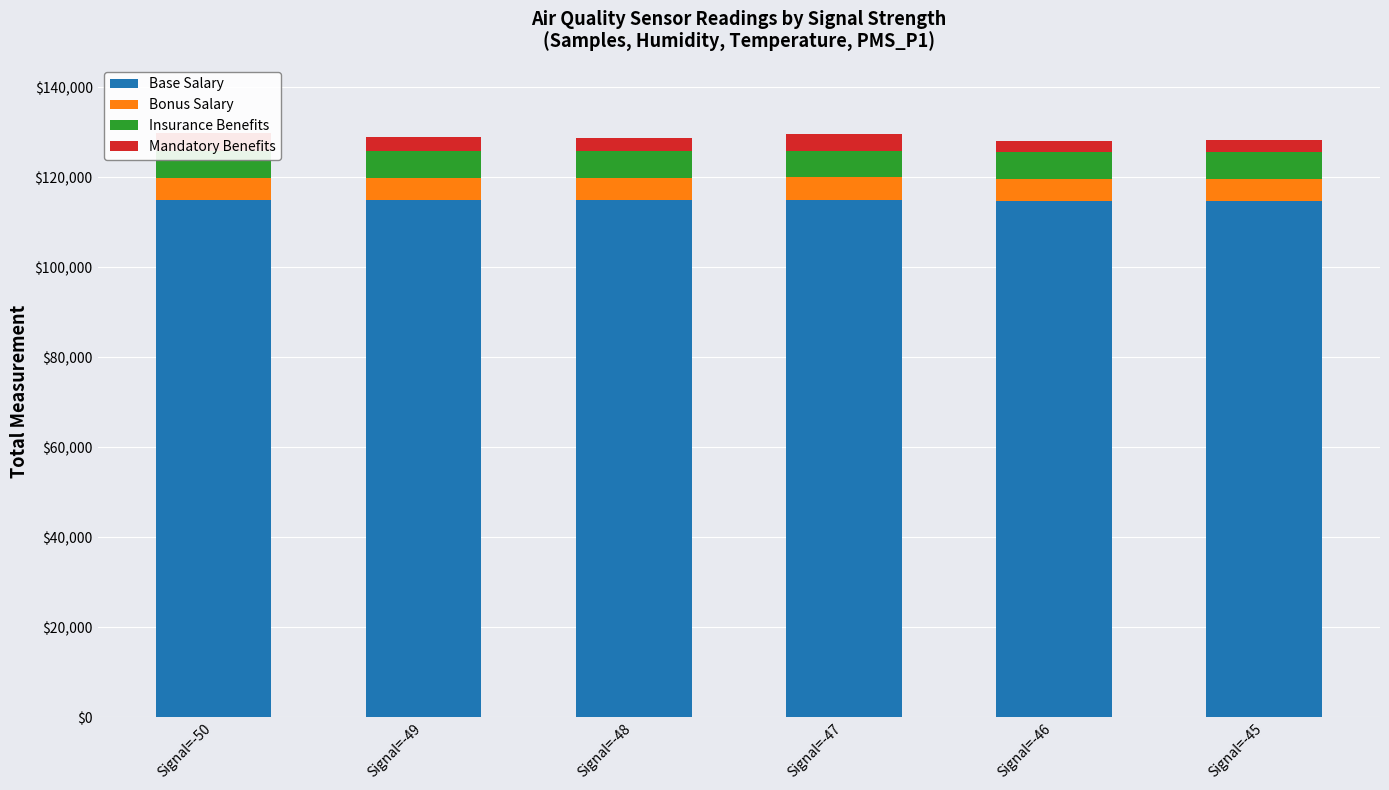

Reading left to right, what are all the values shown in this chart?

Base Salary: Signal=-50=115000.0	Signal=-49=114906.6	Signal=-48=114915.4	Signal=-47=114987.4	Signal=-46=114683.2	Signal=-45=114669.5
Bonus Salary: Signal=-50=4936.5	Signal=-49=5000.0	Signal=-48=4972.3	Signal=-47=4971.5	Signal=-46=4983.7	Signal=-45=4969.1
Insurance Benefits: Signal=-50=6000.0	Signal=-49=5994.0	Signal=-48=5994.0	Signal=-47=5985.0	Signal=-46=5985.0	Signal=-45=5985.0
Mandatory Benefits: Signal=-50=4000.0	Signal=-49=3043.5	Signal=-48=2869.6	Signal=-47=3565.2	Signal=-46=2521.7	Signal=-45=2608.7